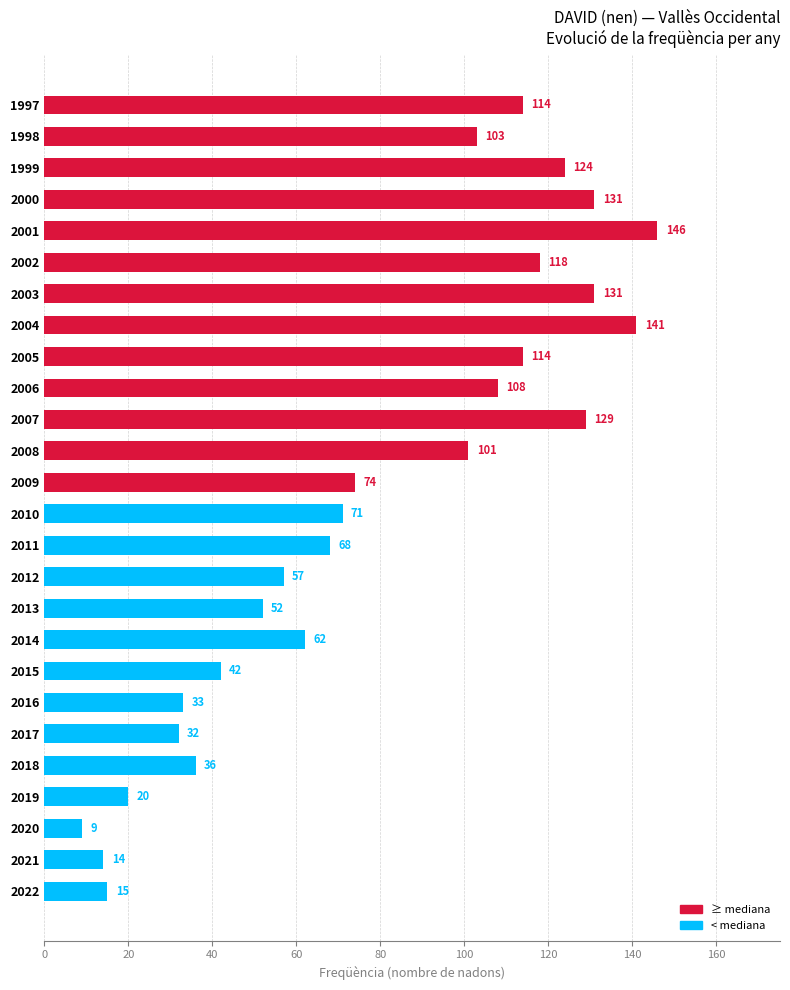

Approximately how many times larger is the value at 2016 compared to 2012?

0.6